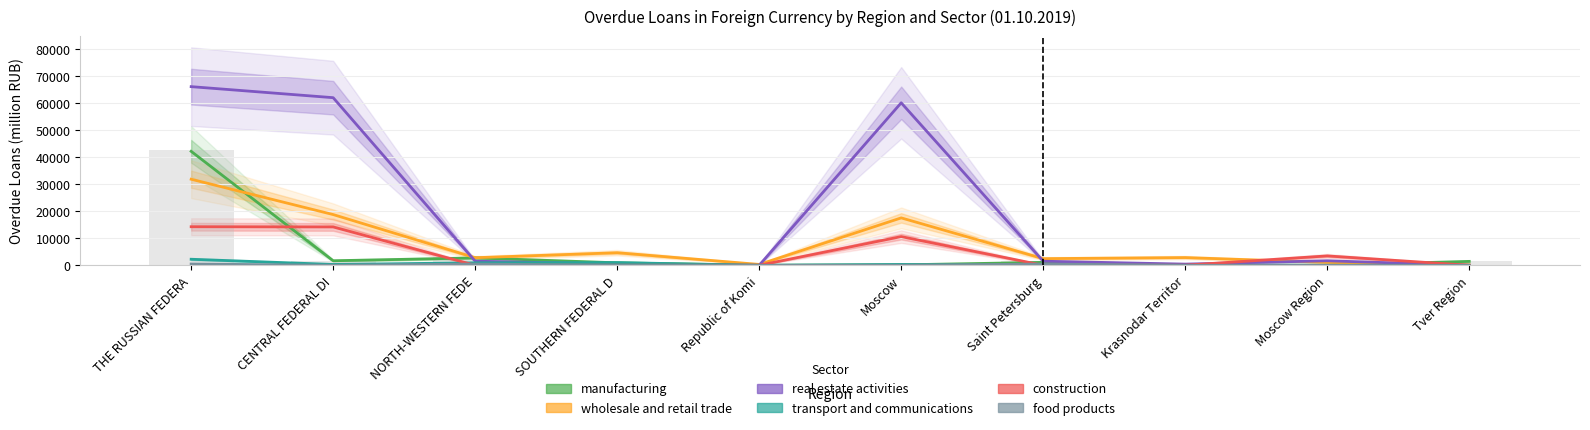

Which series has the widest spread of values?

real estate activities